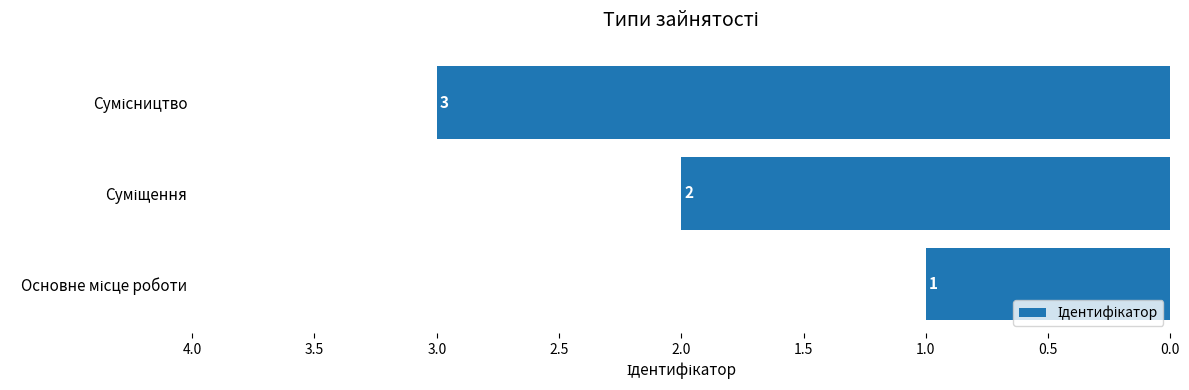

How many values are between 1 and 3?

3